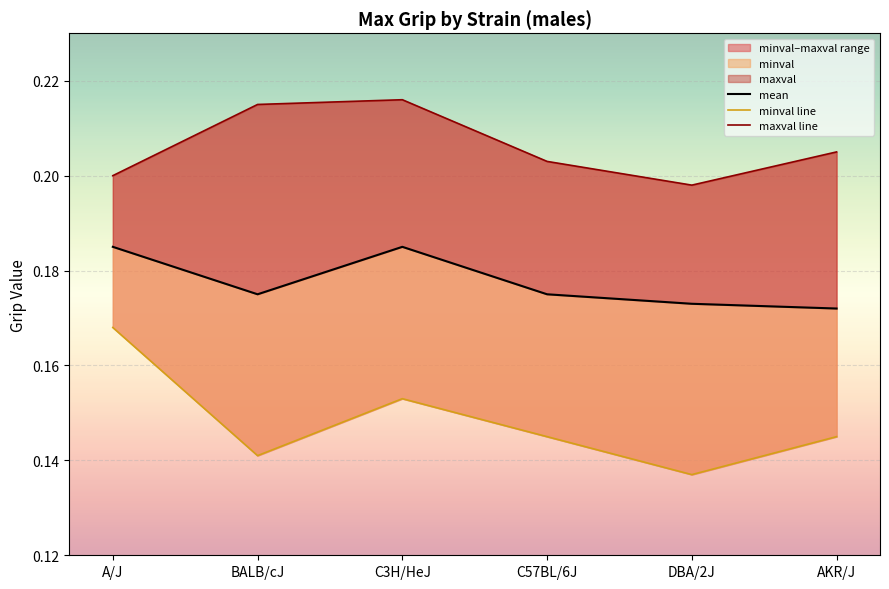

What position from the left is BALB/cJ?

2